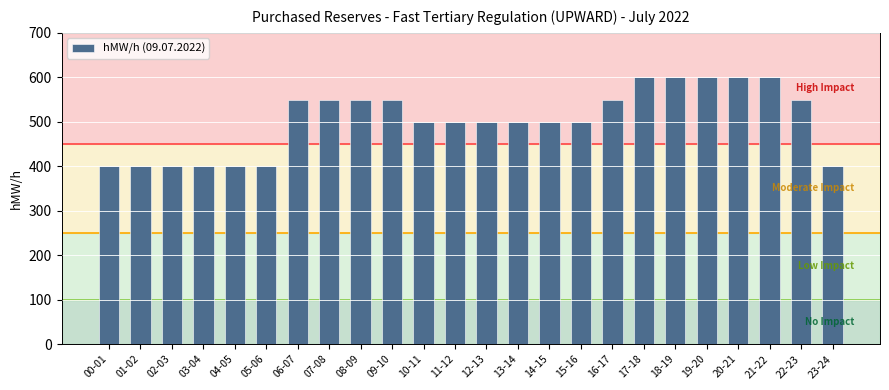

Reading left to right, extract all data points from this chart.

00-01=400	01-02=400	02-03=400	03-04=400	04-05=400	05-06=400	06-07=550	07-08=550	08-09=550	09-10=550	10-11=500	11-12=500	12-13=500	13-14=500	14-15=500	15-16=500	16-17=550	17-18=600	18-19=600	19-20=600	20-21=600	21-22=600	22-23=550	23-24=400